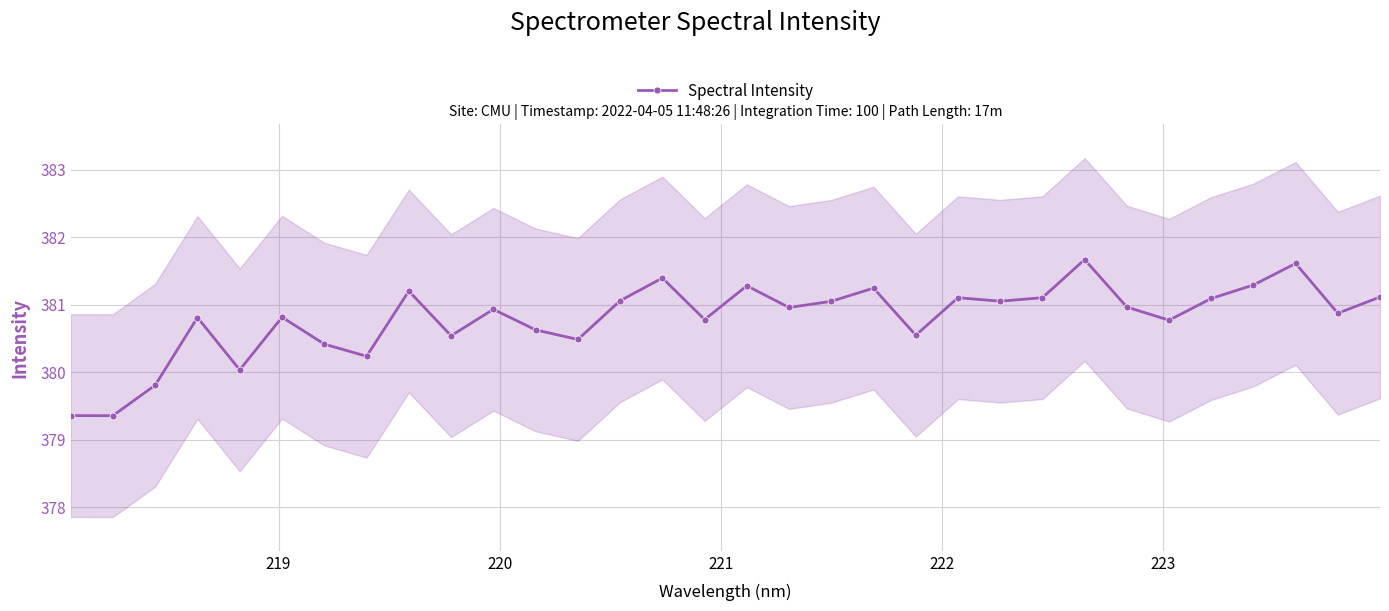

What is the greatest value displayed?

381.7